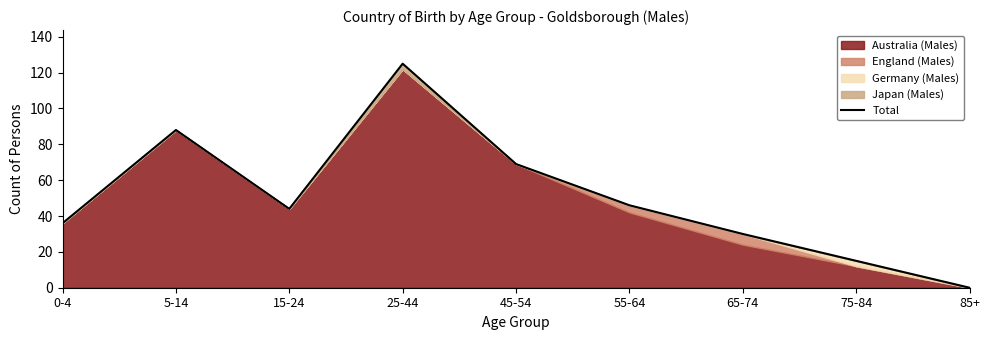

List the labels in order of value, smallest first.

85+, 75-84, 65-74, 0-4, 15-24, 55-64, 45-54, 5-14, 25-44